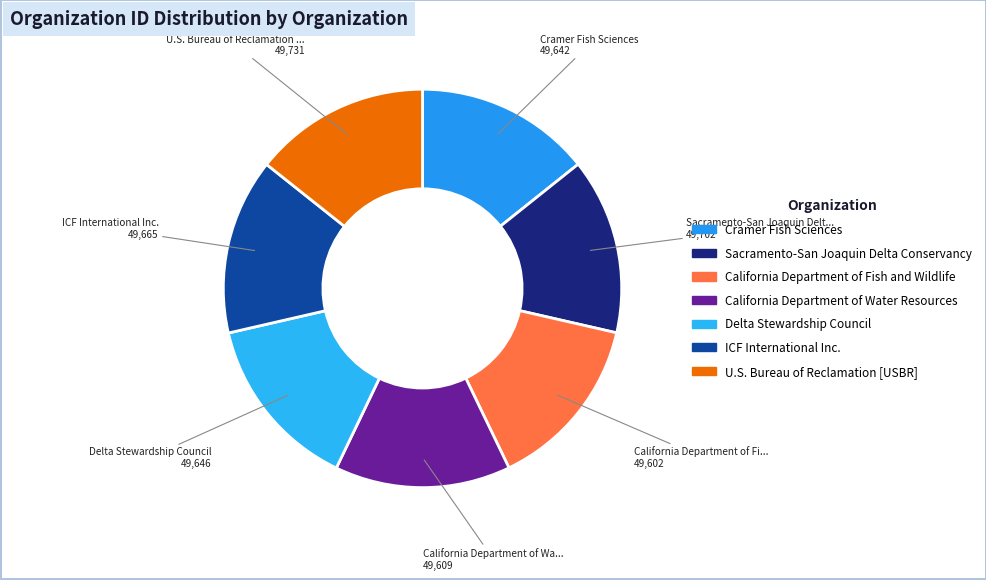

Which category has the biggest portion of the pie?

U.S. Bureau of Reclamation [USBR]